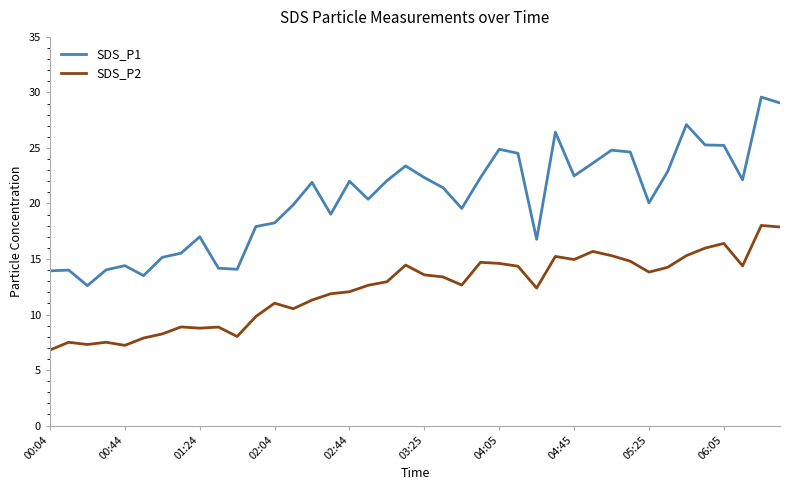

Which series has the largest total across all categories?

SDS_P1